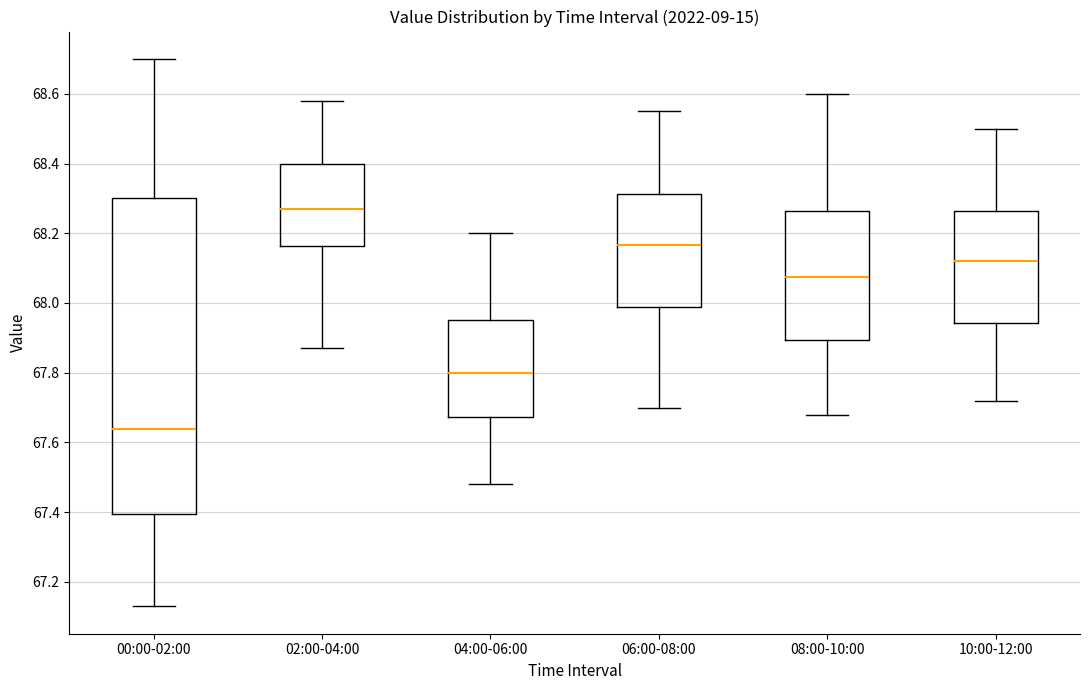

Which box's median line is the lowest?

00:00-02:00